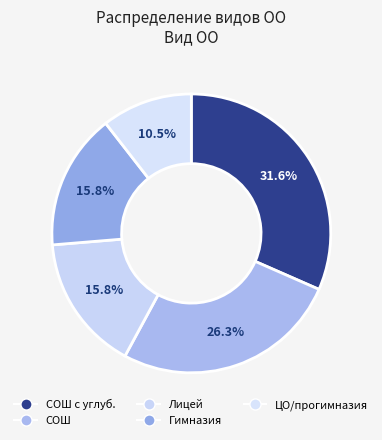

How many slices are in this pie chart?

5